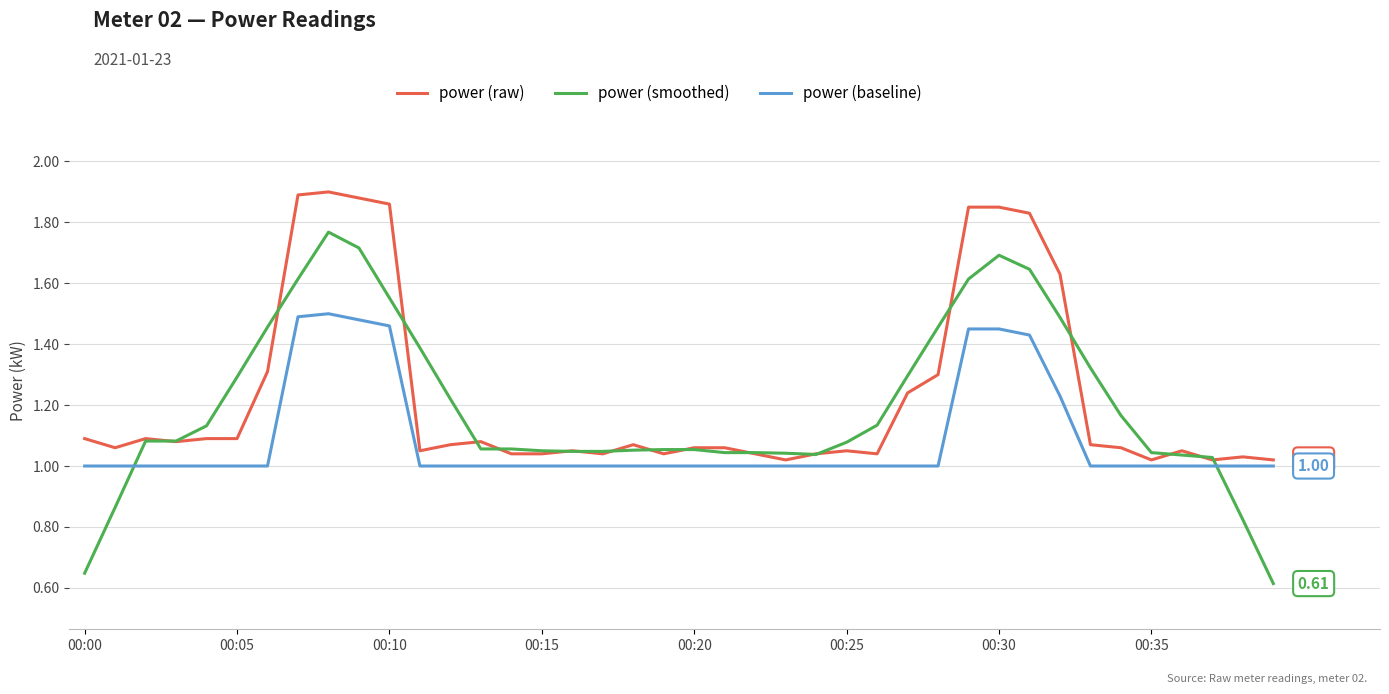

Rank the series by their maximum value, from lowest to highest.

power (baseline), power (smoothed), power (raw)